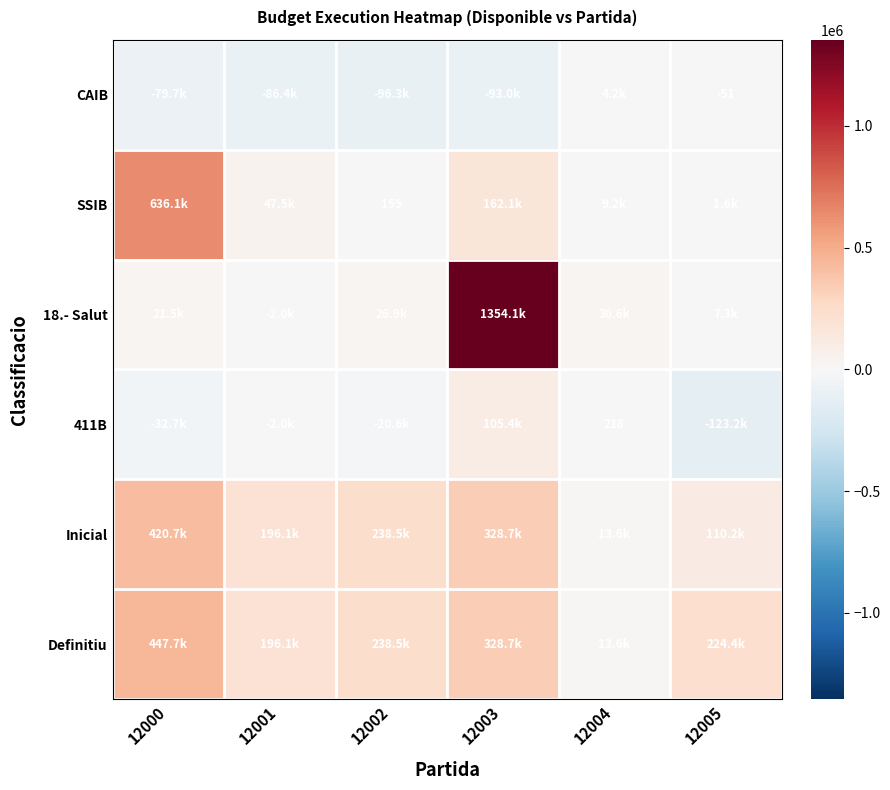

Is it true that Inicial equals 537316.2 at 12003?

False